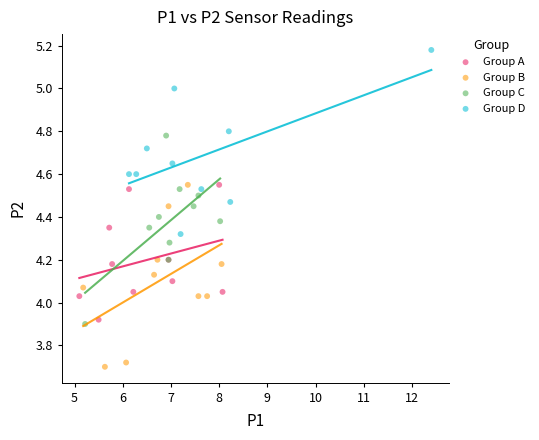

Which series contains the highest Y value?

Group D